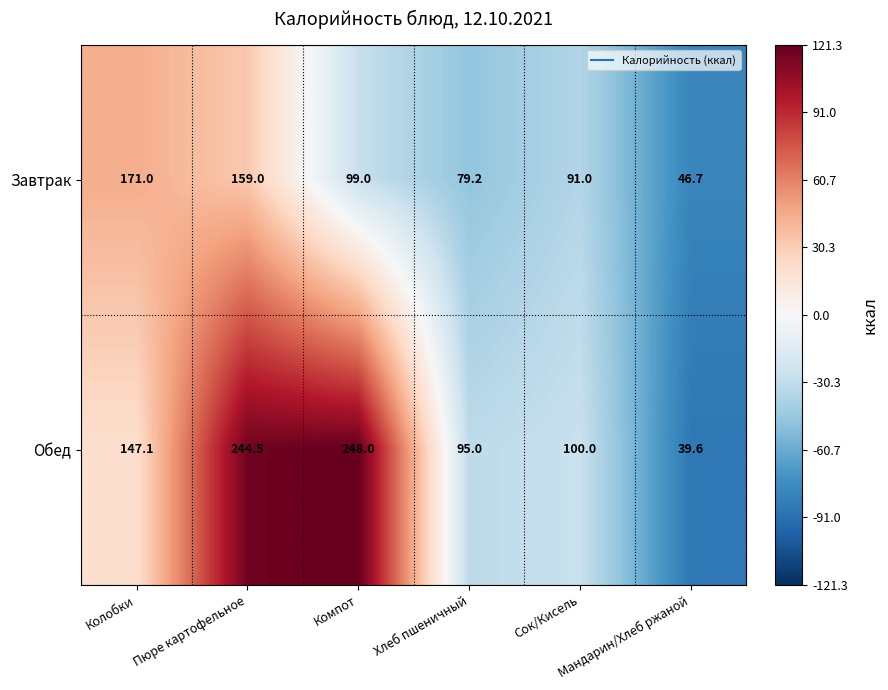

Rank the series by their average value, from highest to lowest.

Обед, Завтрак